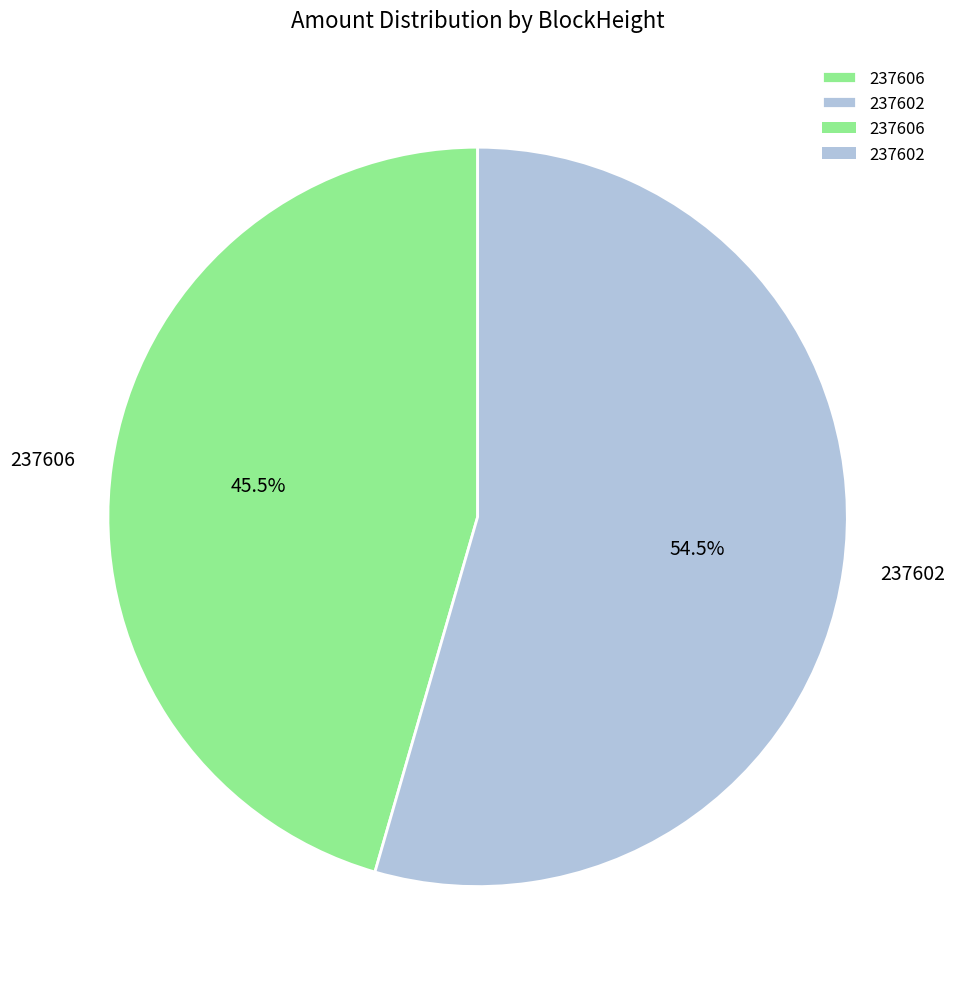

How many slices are in this pie chart?

2